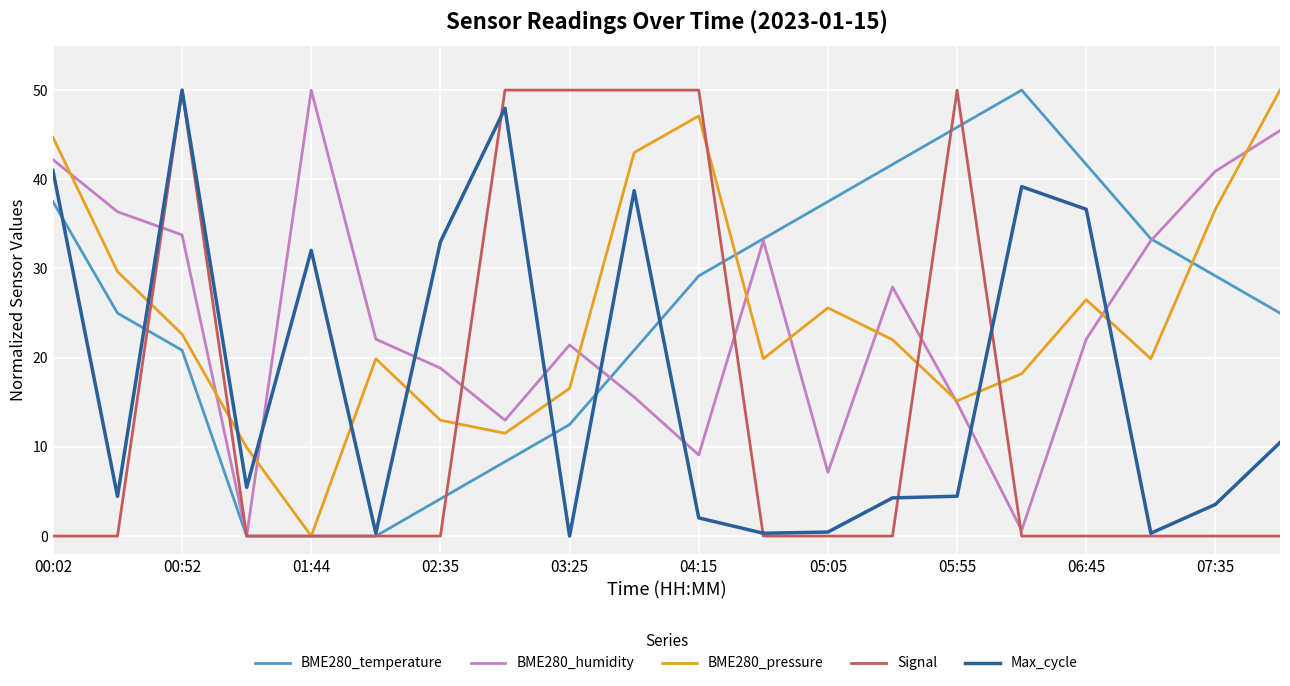

What is the highest value of the BME280_temperature series?

50.0